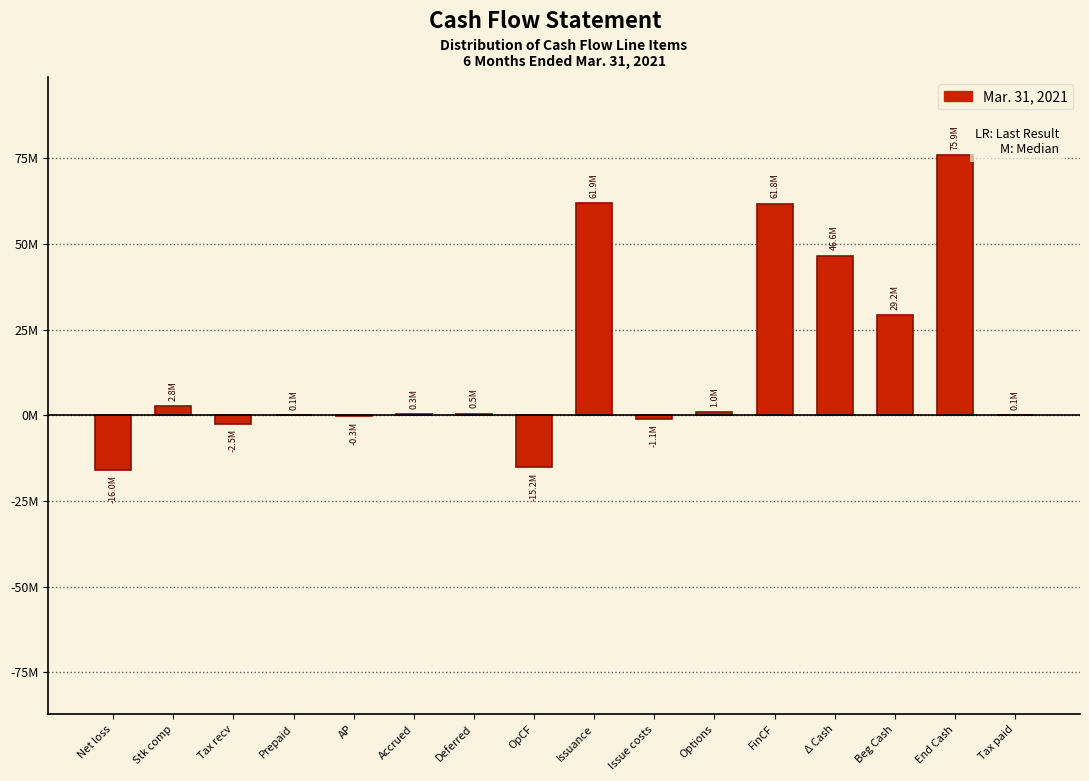

Are the bars horizontal?

No